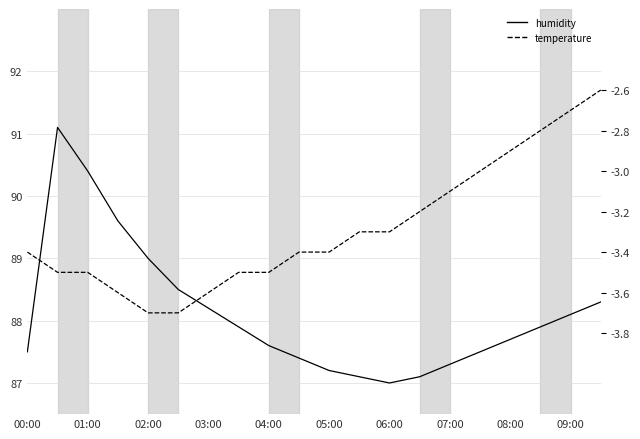

At which category is the sum across all series the highest?

01:00